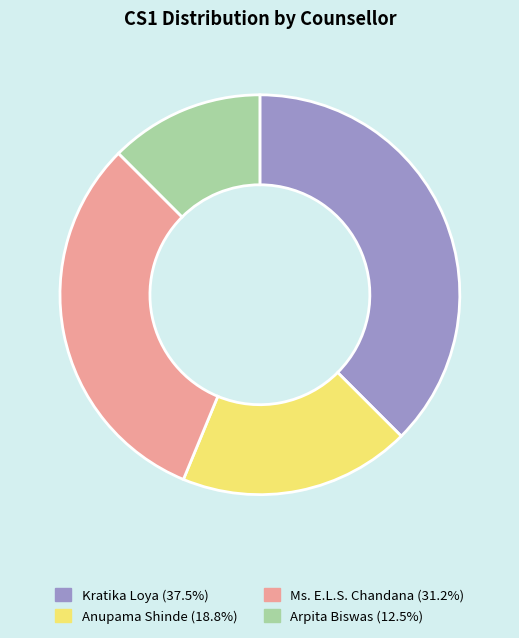

Does Ms. E.L.S. Chandana (31.2%) account for over 50% of the chart?

No